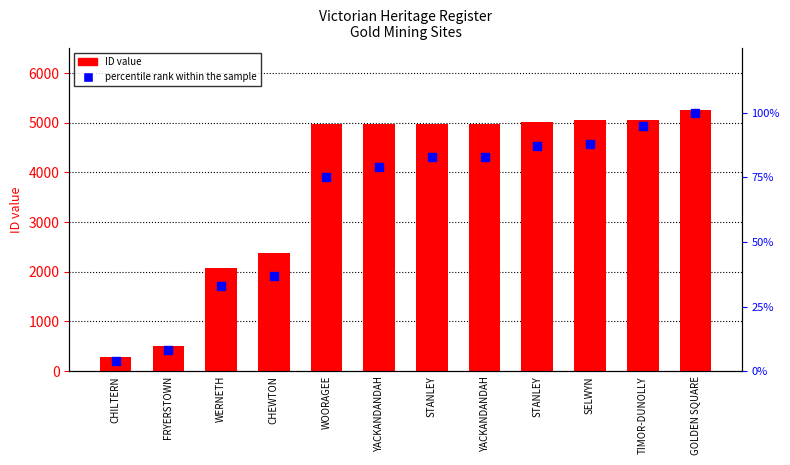

At which category is the sum across all series the highest?

GOLDEN SQUARE